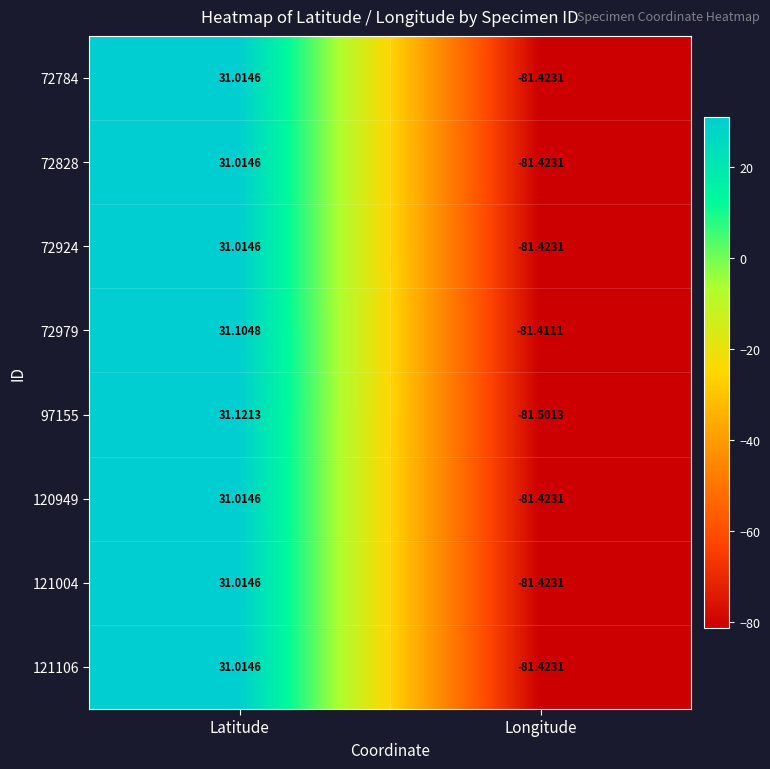

Rank the categories by 121106 value from lowest to highest.

Longitude, Latitude